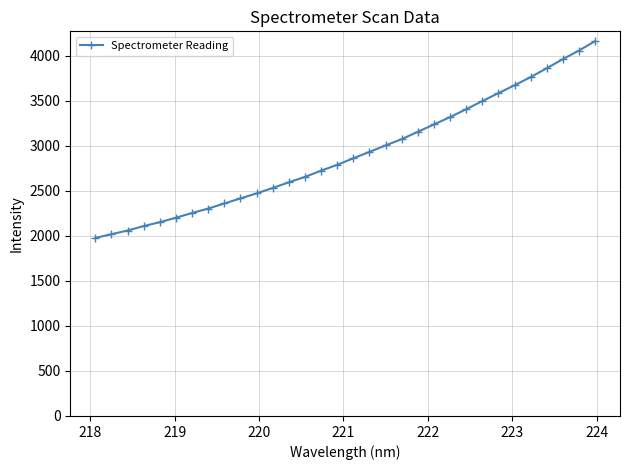

What is the difference between the second highest and minimum values?

2080.5